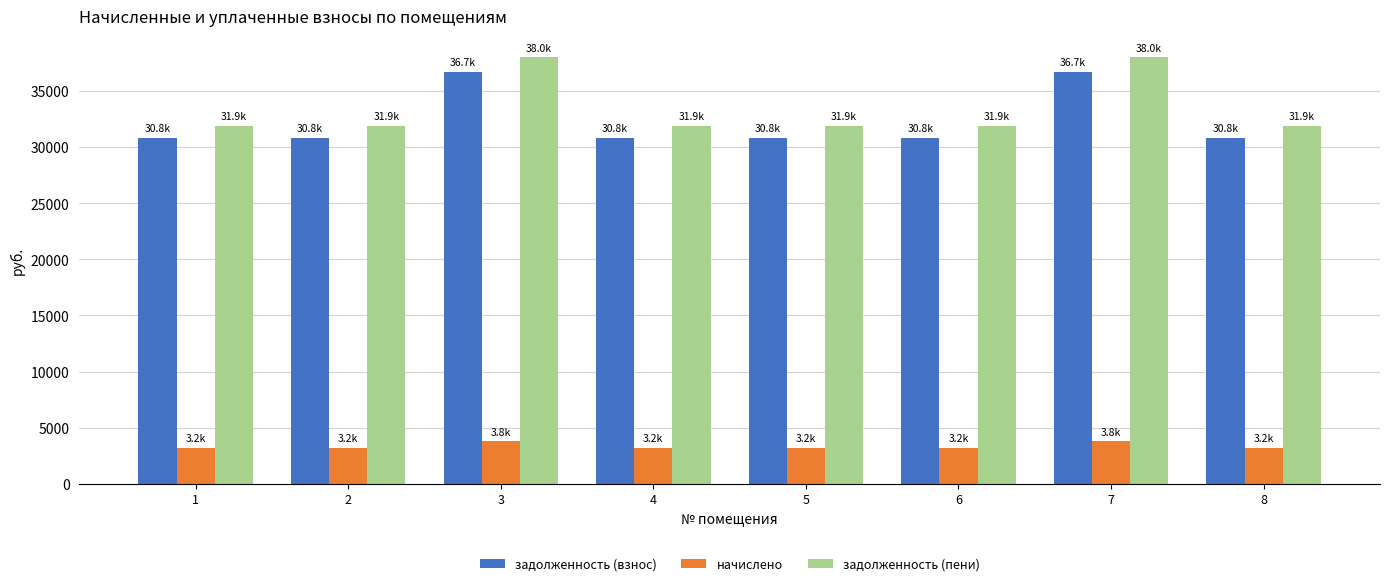

Is the value of задолженность (пени) at 7 greater than the value of начислено at 7?

Yes